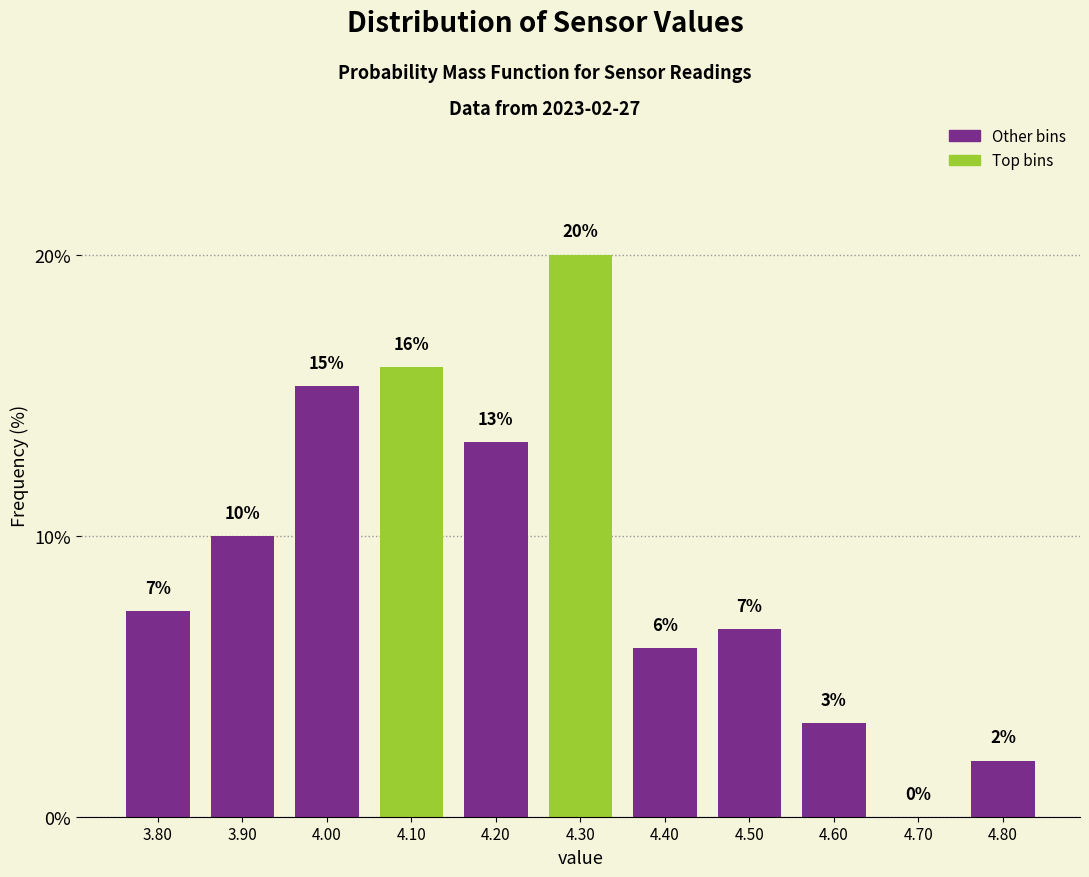

Which category has the highest value across all series?

4.30